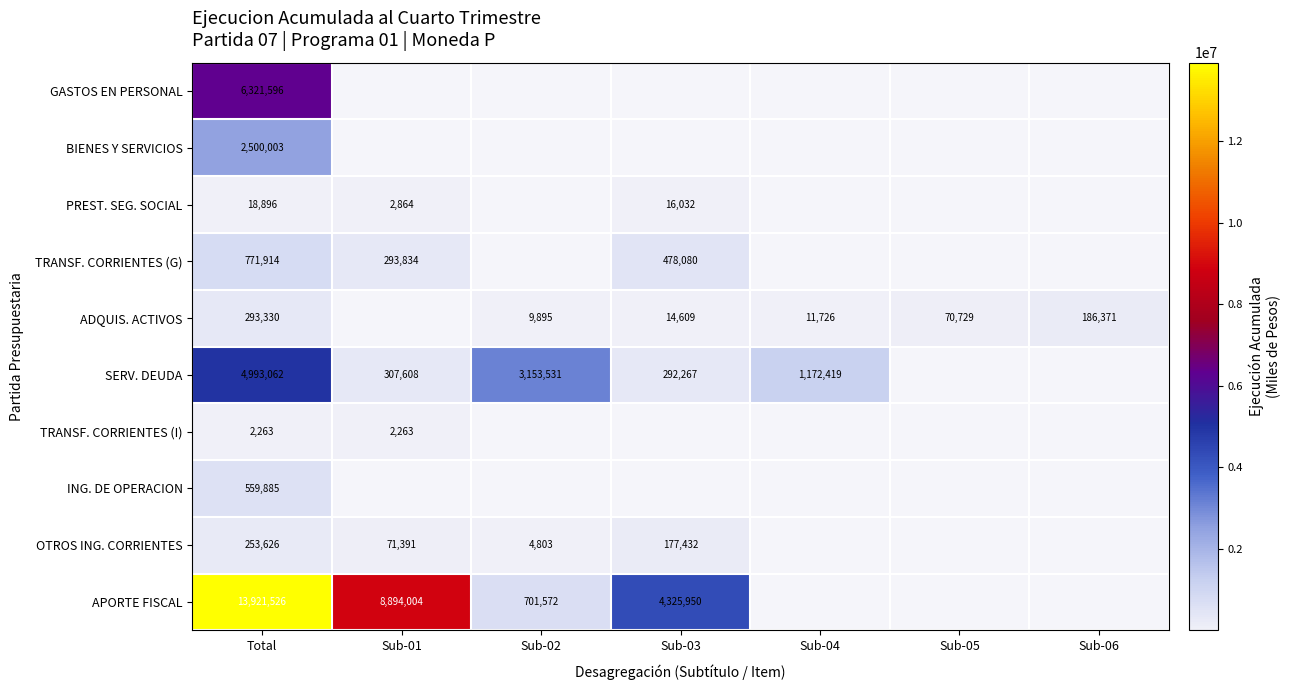

At how many categories does at least one series exceed 10614406?

1